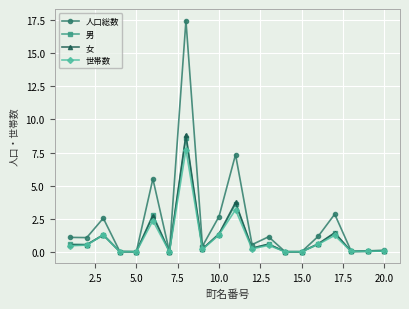

What is the average value of the 男 series?

1.1